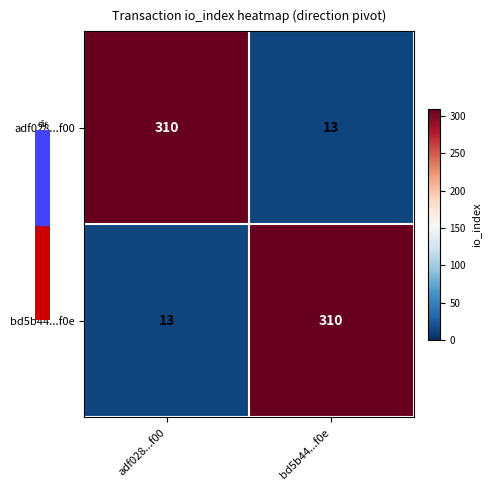

Read the bd5b44...f0e value at bd5b44...f0e, to the nearest 10.

310